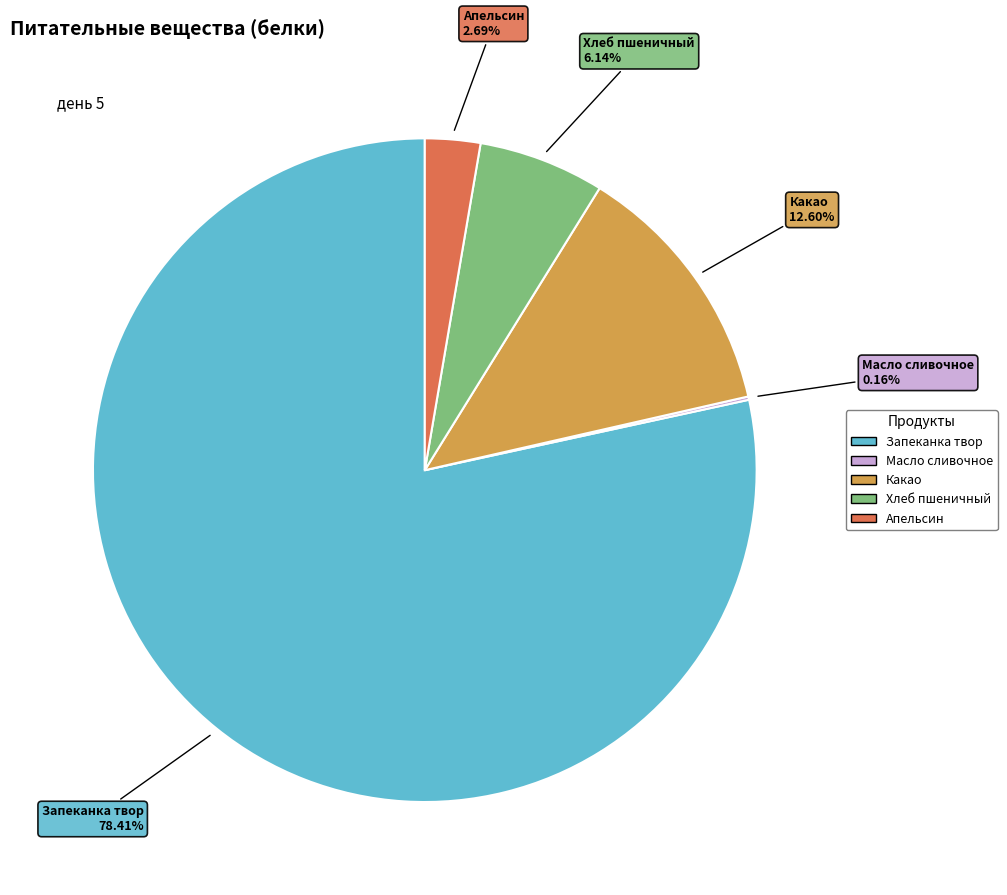

What is the majority slice?

Запеканка твор